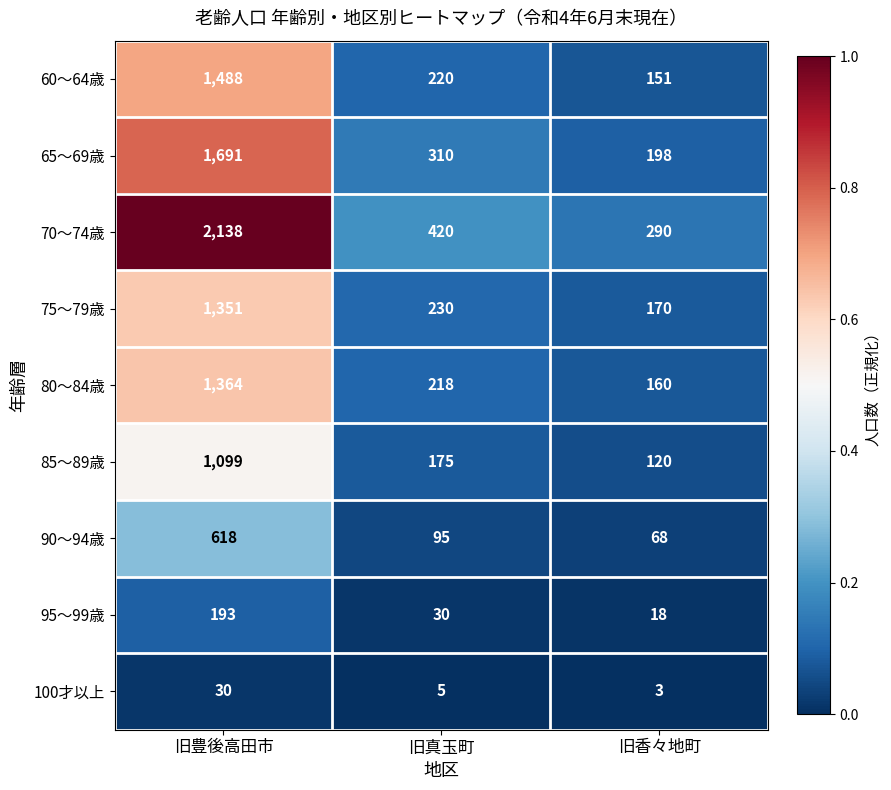

The 75～79歳 series shows 170 at 旧香々地町. True or false?

True